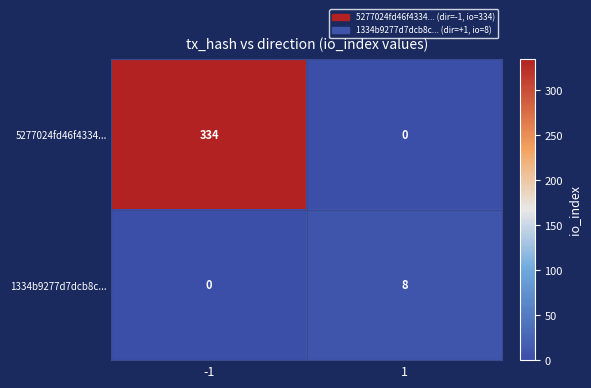

How many data points does each series have?

2